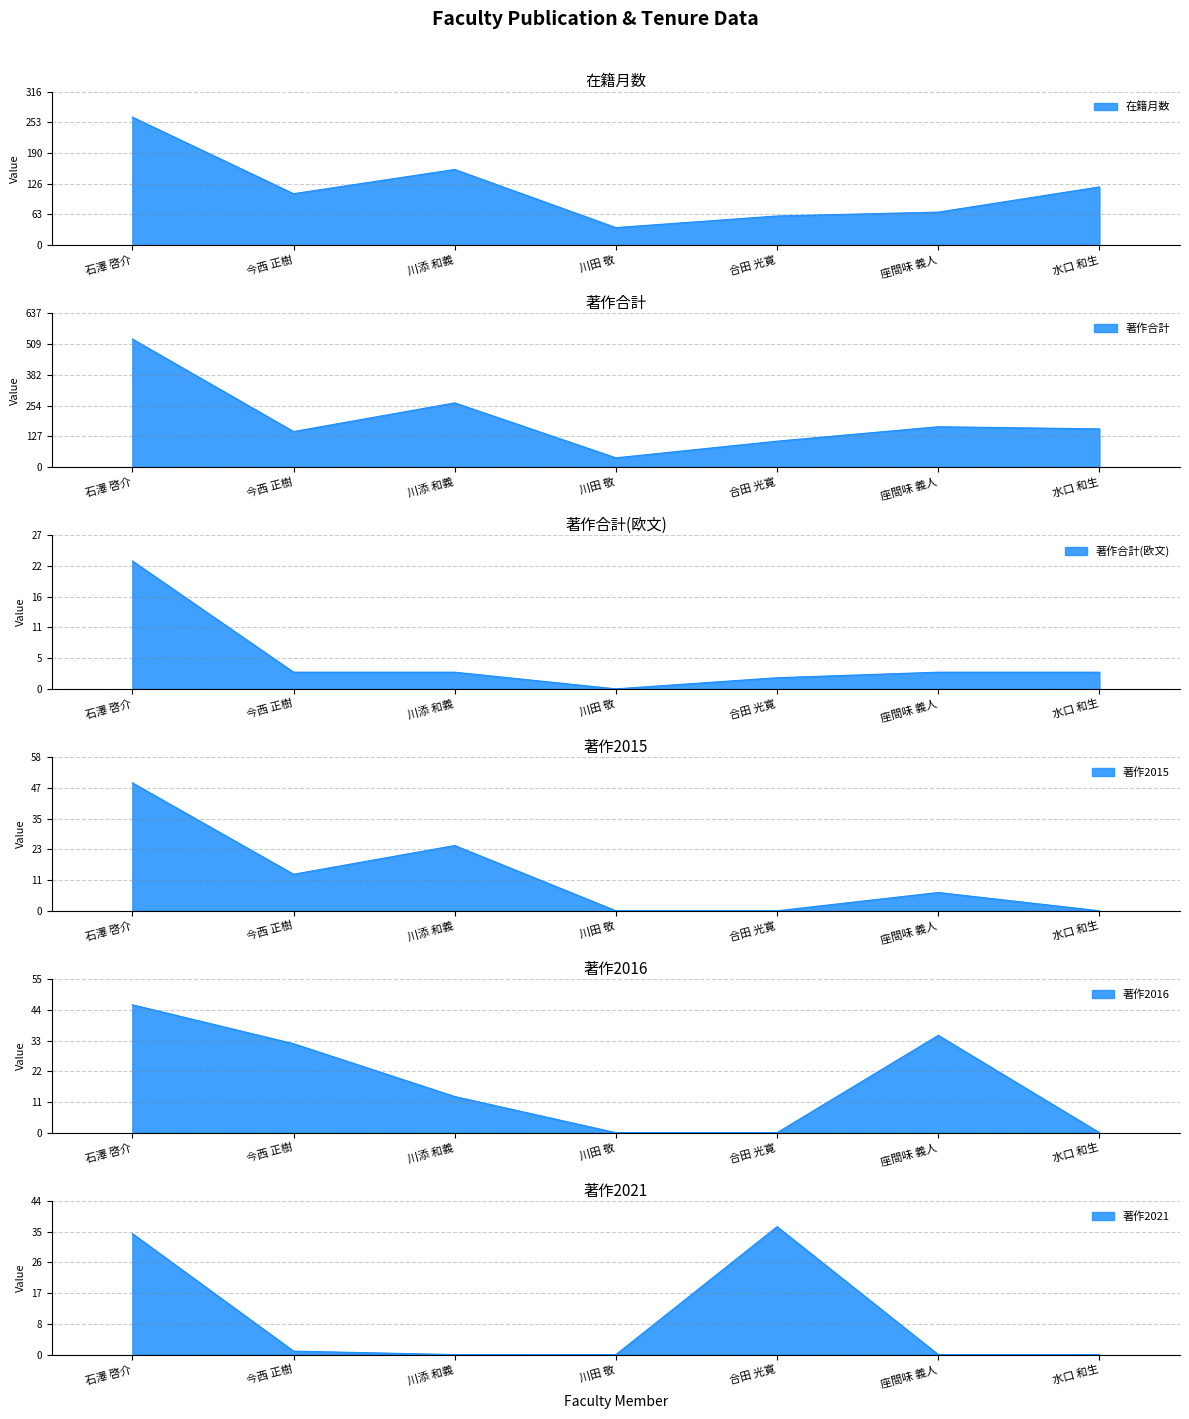

What is the approximate value of 著作合計(欧文) at 合田 光寛?

2